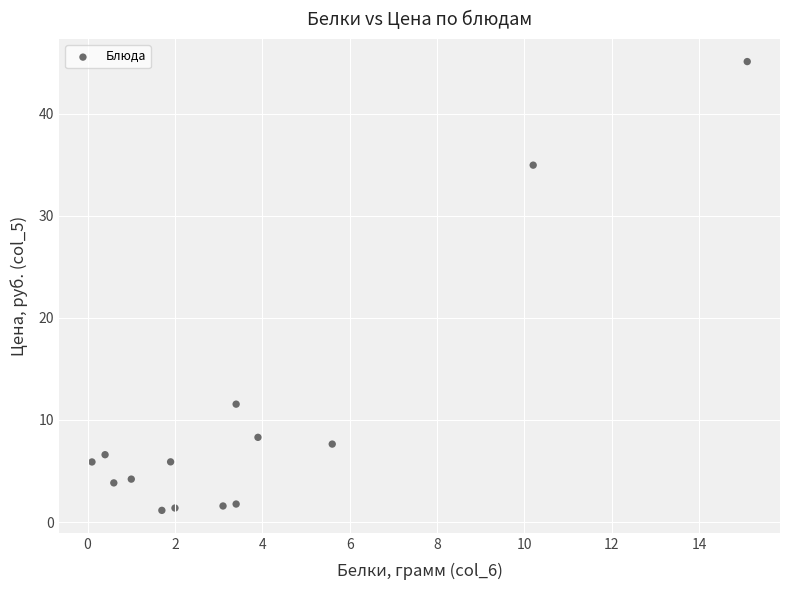

What is the range of Y values (max minus min)?

43.9